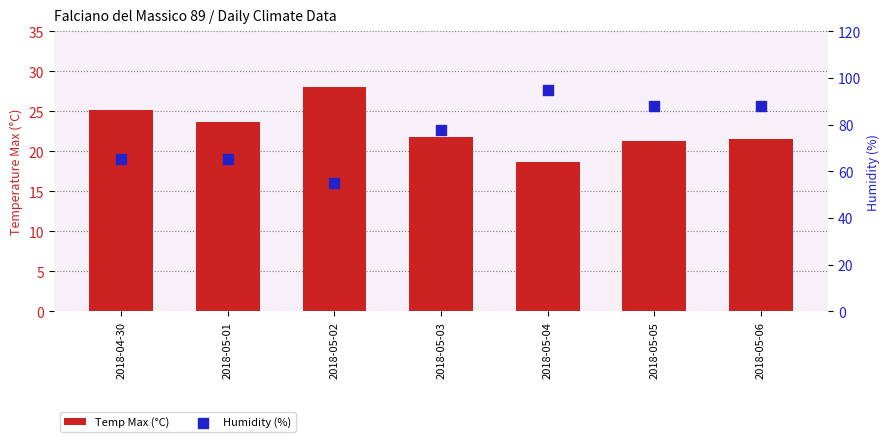

Which series contains the lowest Y value?

Temp Max (°C)